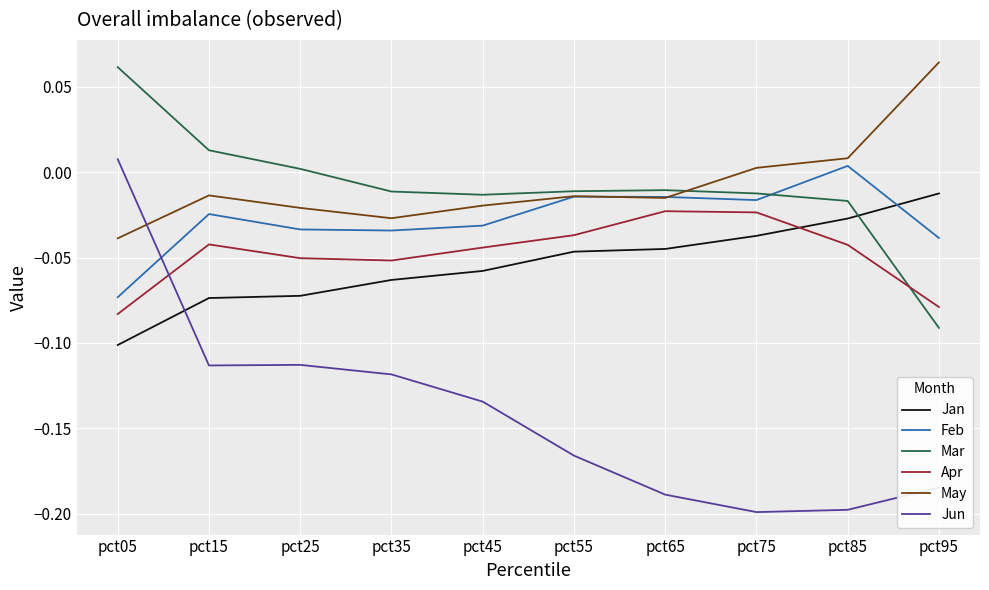

What are all the series names shown in the legend?

Jan, Feb, Mar, Apr, May, Jun